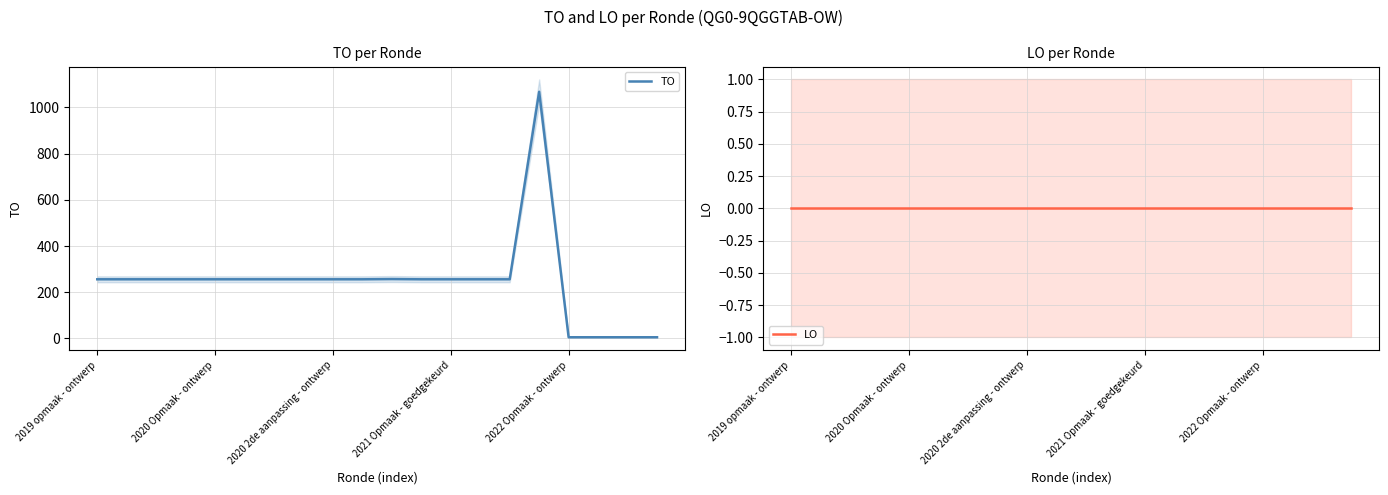

What are all the series names shown in the legend?

TO, LO